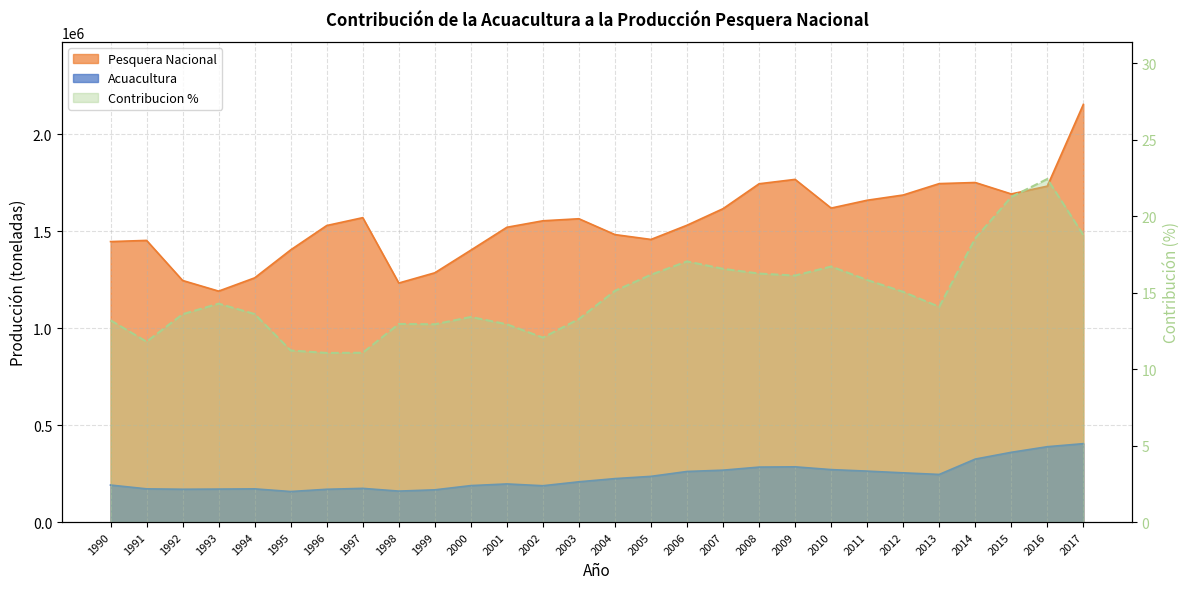

At how many categories does at least one series exceed 711483?

28